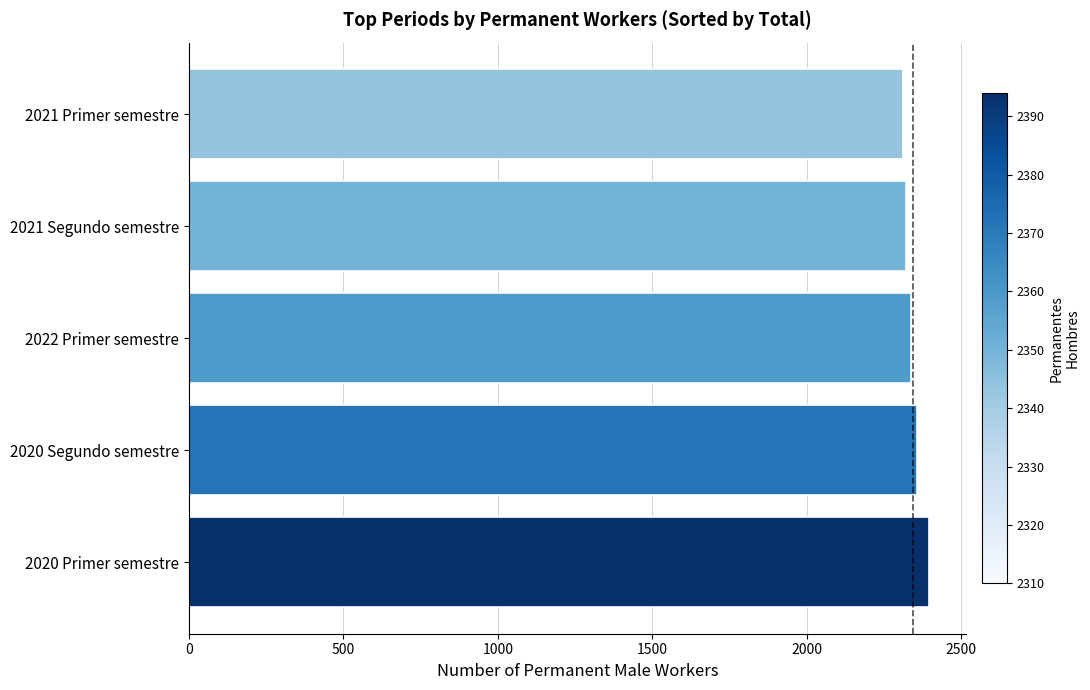

What is the ratio of the value at 2020 Primer semestre to the value at 2022 Primer semestre?

1.0